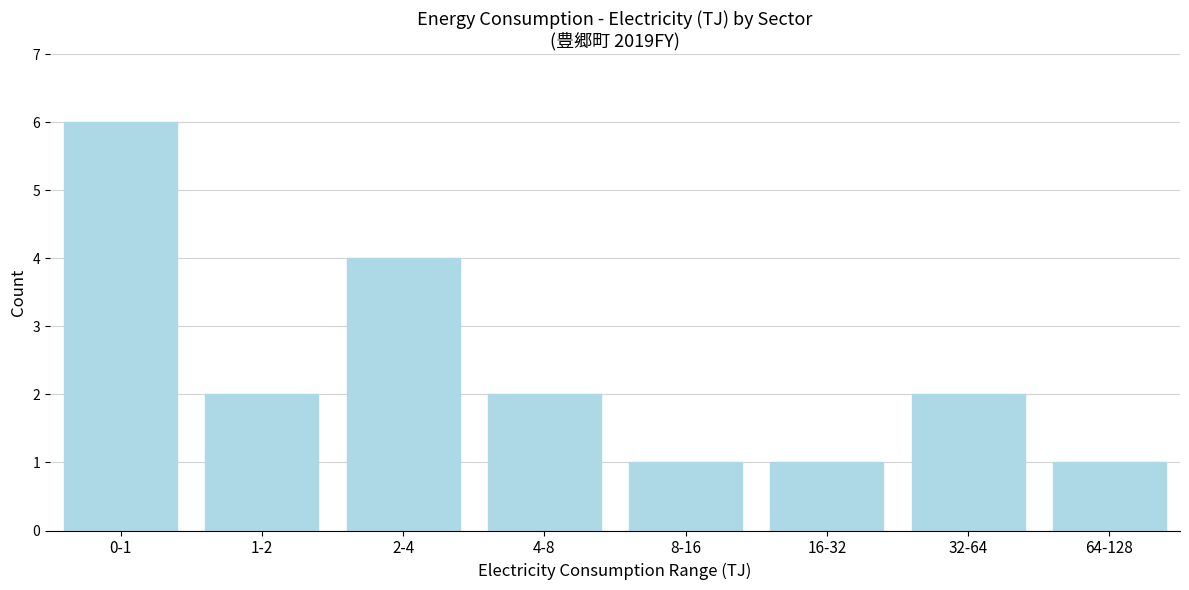

Reading left to right, what are all the values shown in this chart?

0-1=6	1-2=2	2-4=4	4-8=2	8-16=1	16-32=1	32-64=2	64-128=1